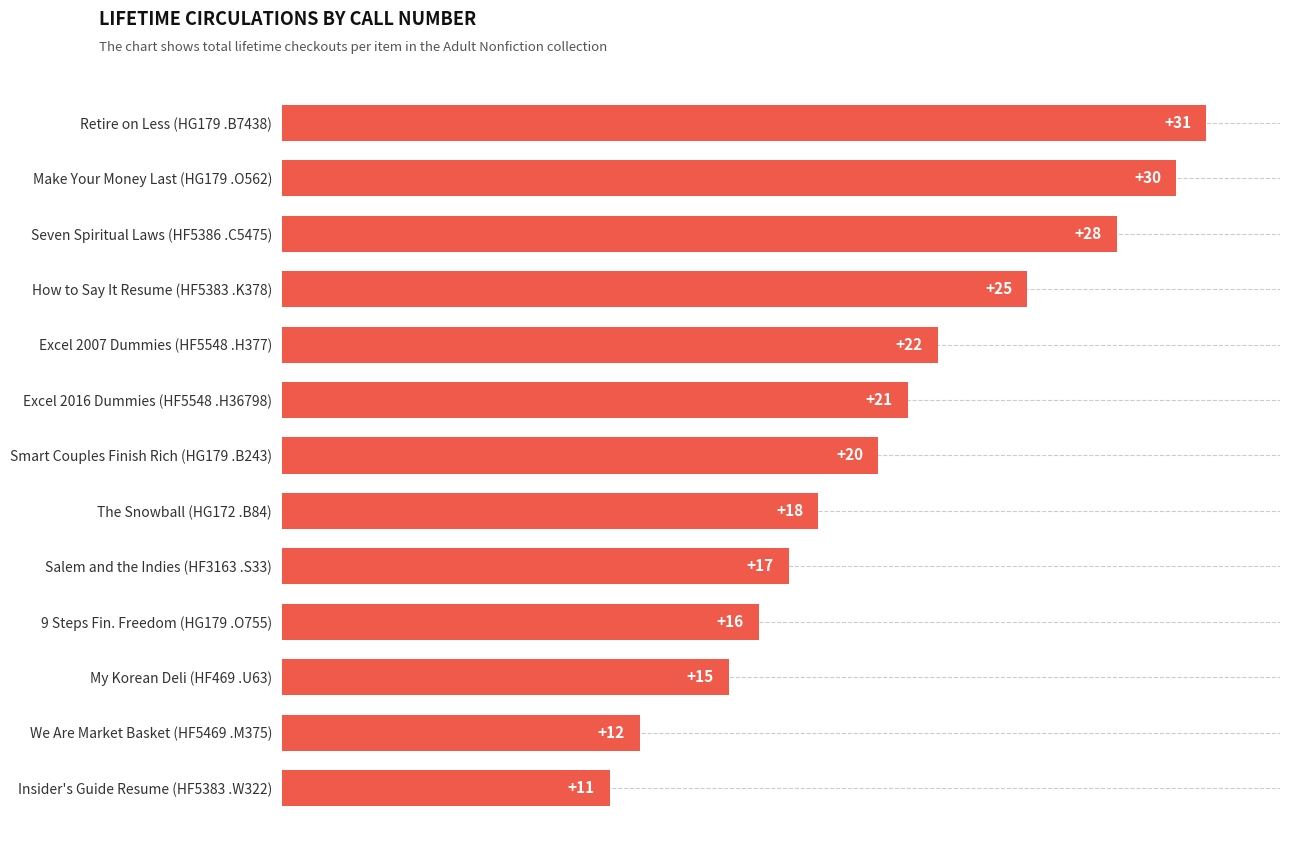

Which has a higher value, 9 Steps Fin. Freedom (HG179 .O755) or Make Your Money Last (HG179 .O562)?

Make Your Money Last (HG179 .O562)